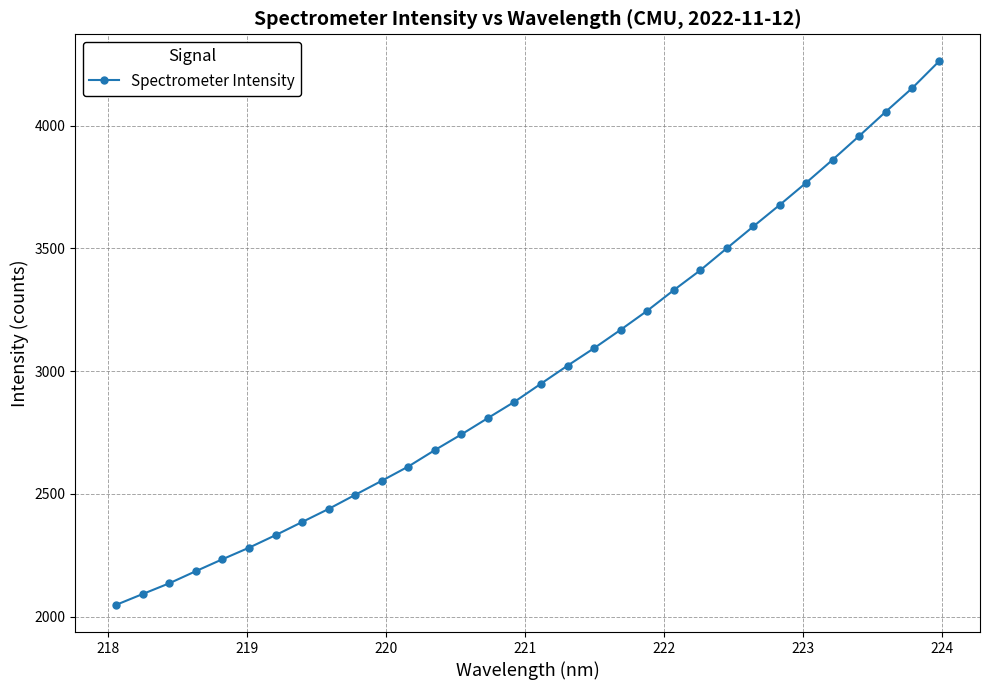

What is the minimum value shown in the chart?

2048.0